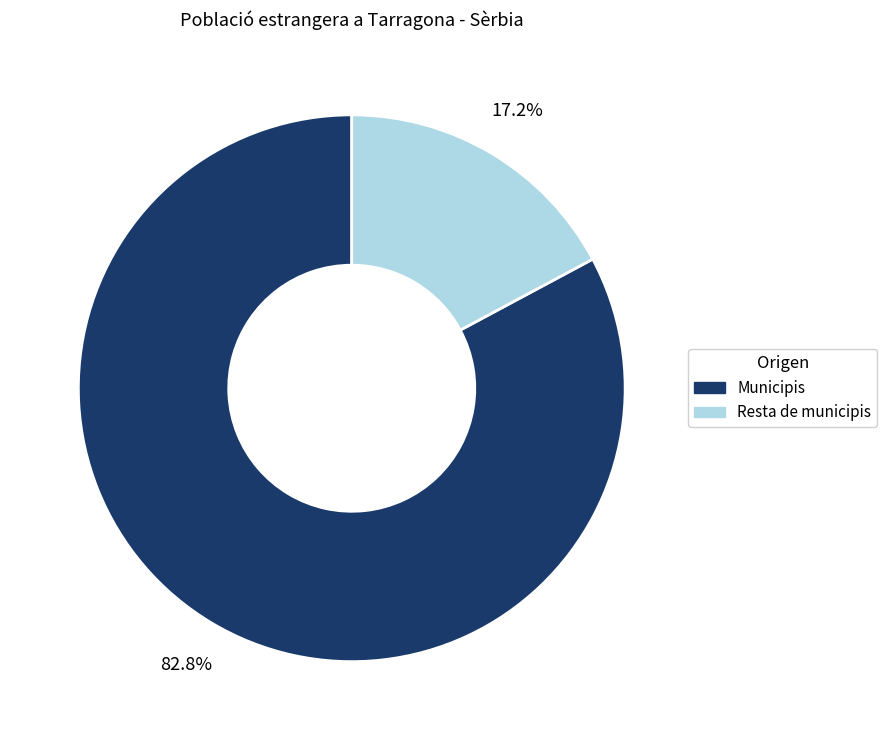

How many slices are in this pie chart?

2